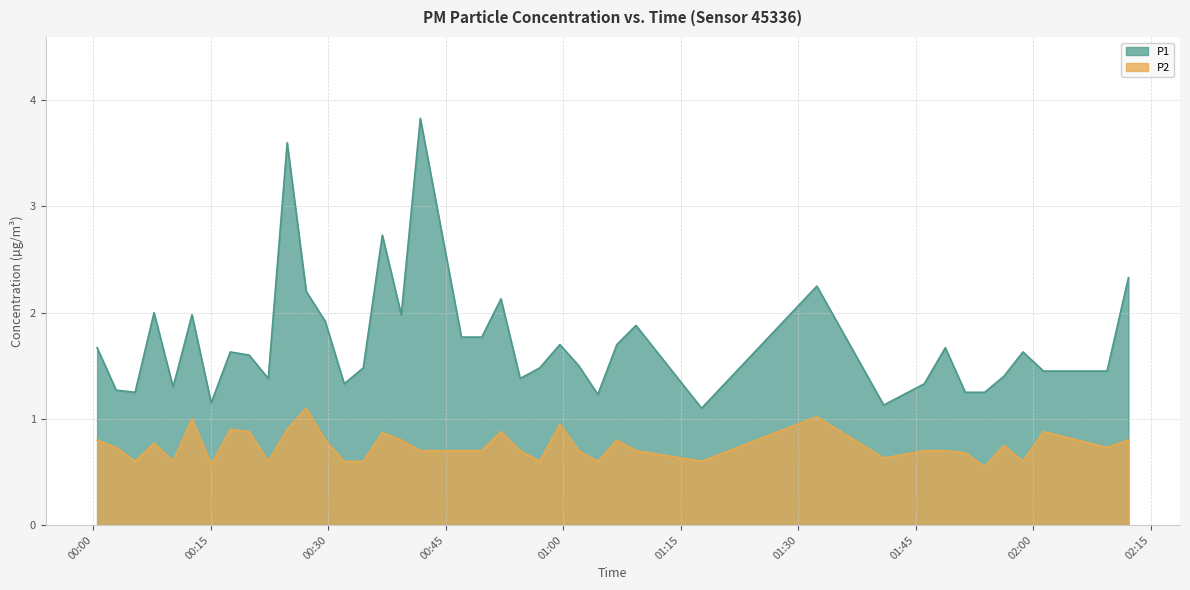

What are all the series names shown in the legend?

P1, P2